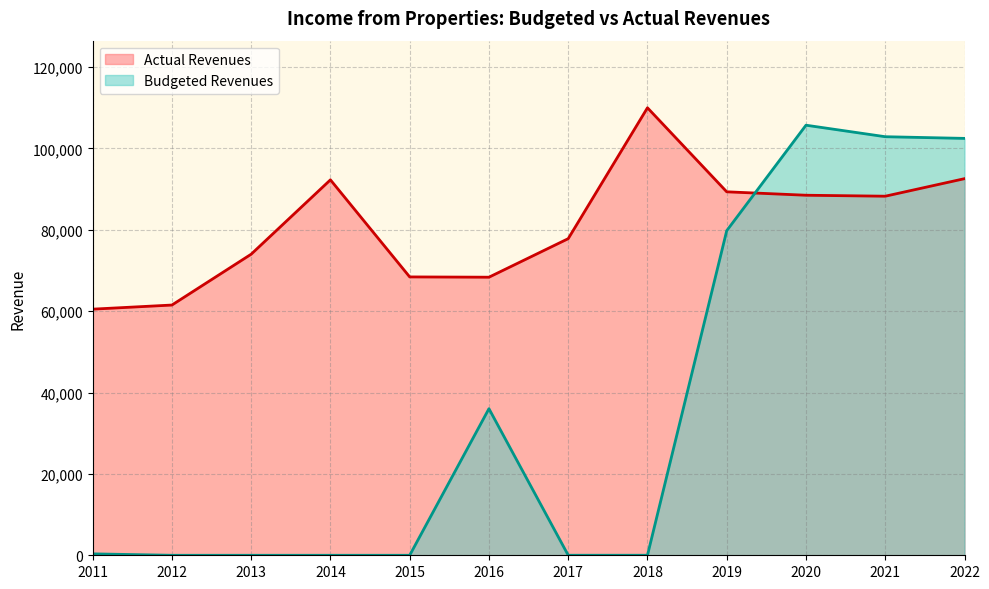

At 2022, list the series in order from smallest to largest.

Actual Revenues, Budgeted Revenues